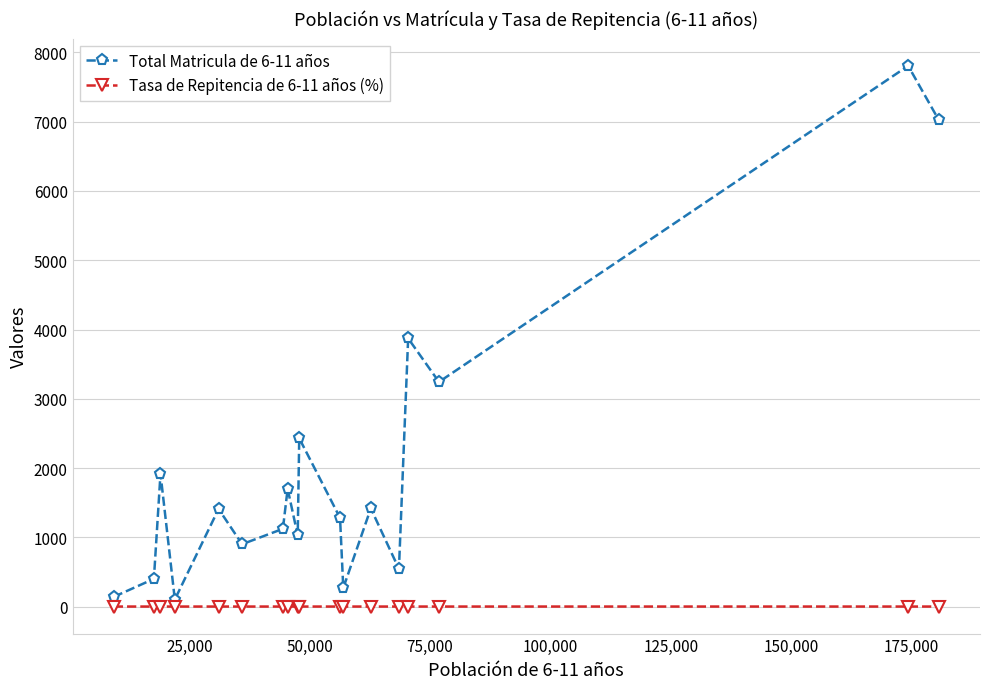

What is the difference between the maximum and minimum values in the Tasa de Repitencia de 6-11 años (%) series?

0.1